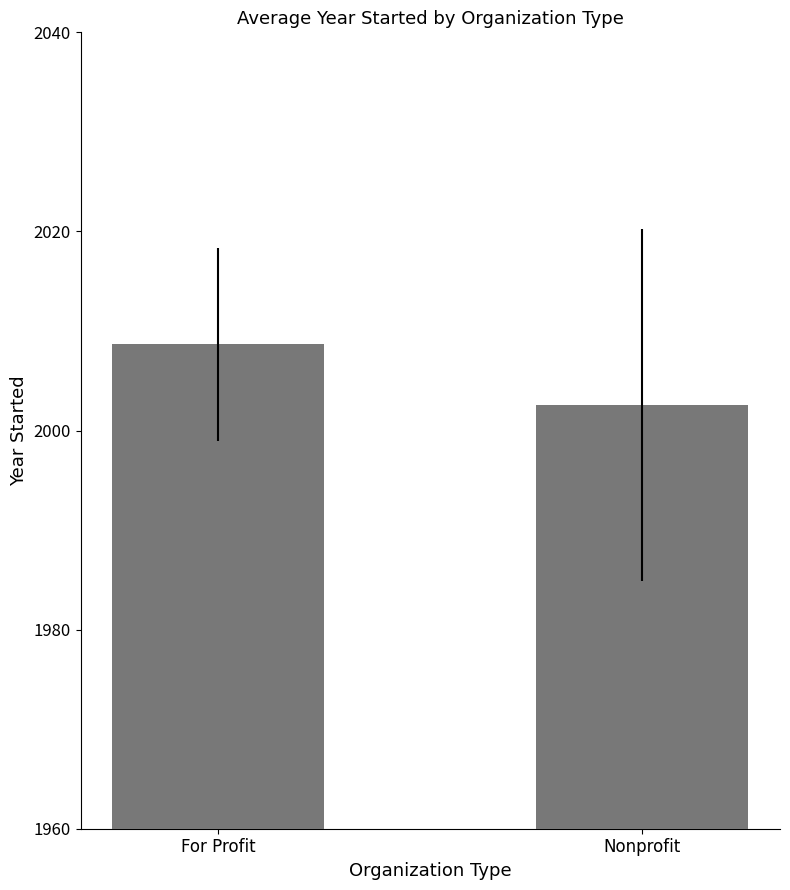

What is the ratio of the value at For Profit to the value at Nonprofit?

1.0